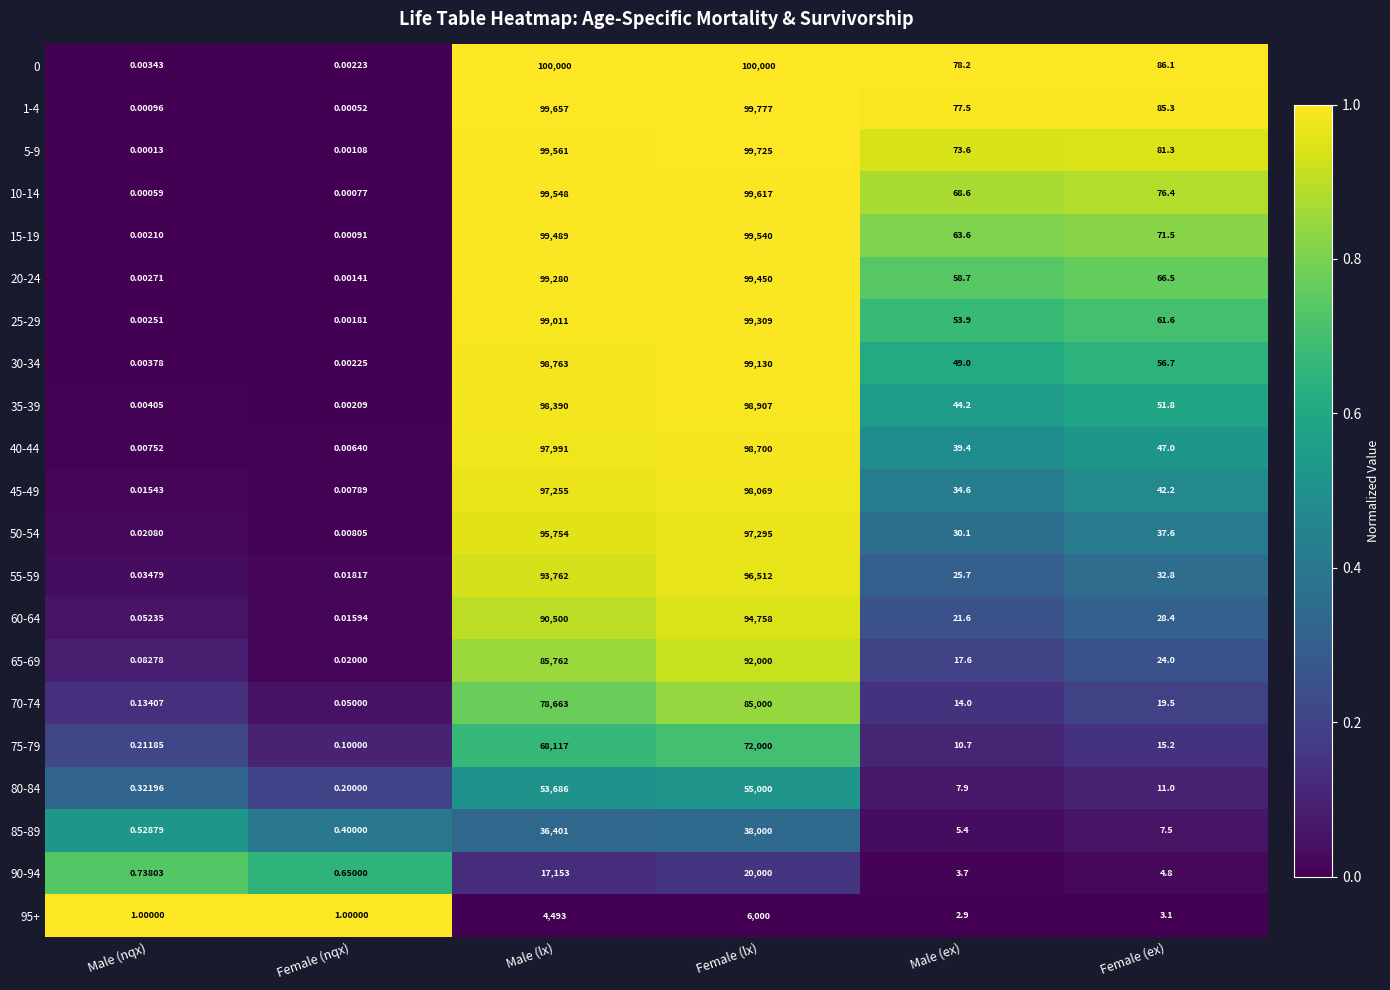

At which label does 25-29 reach its peak?

Female (lx)